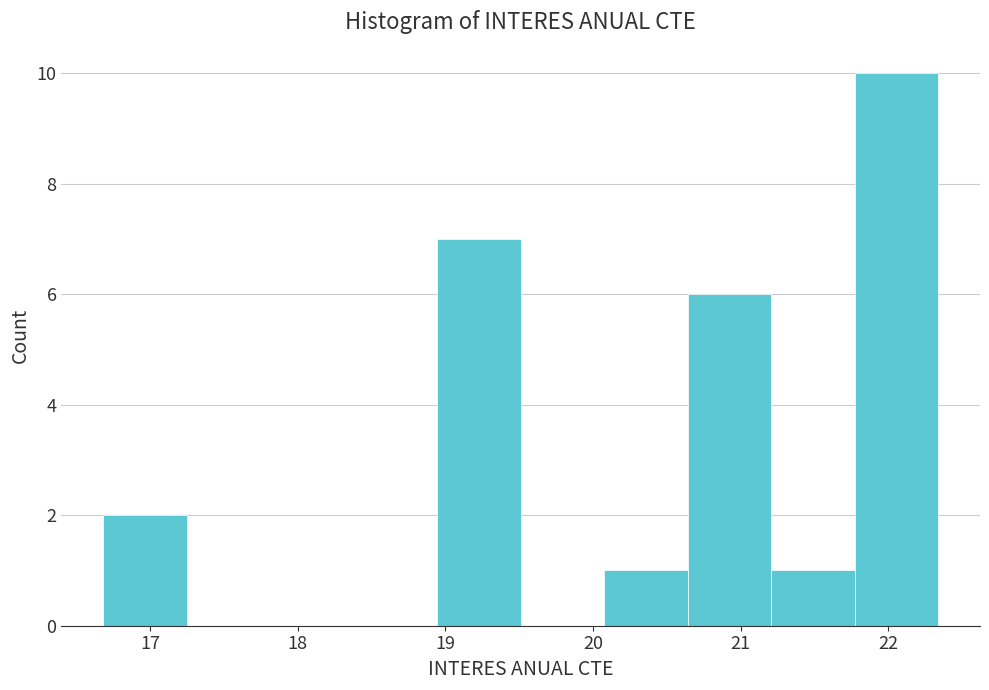

Which range on the x-axis has the tallest bar?

21.8 to 22.3